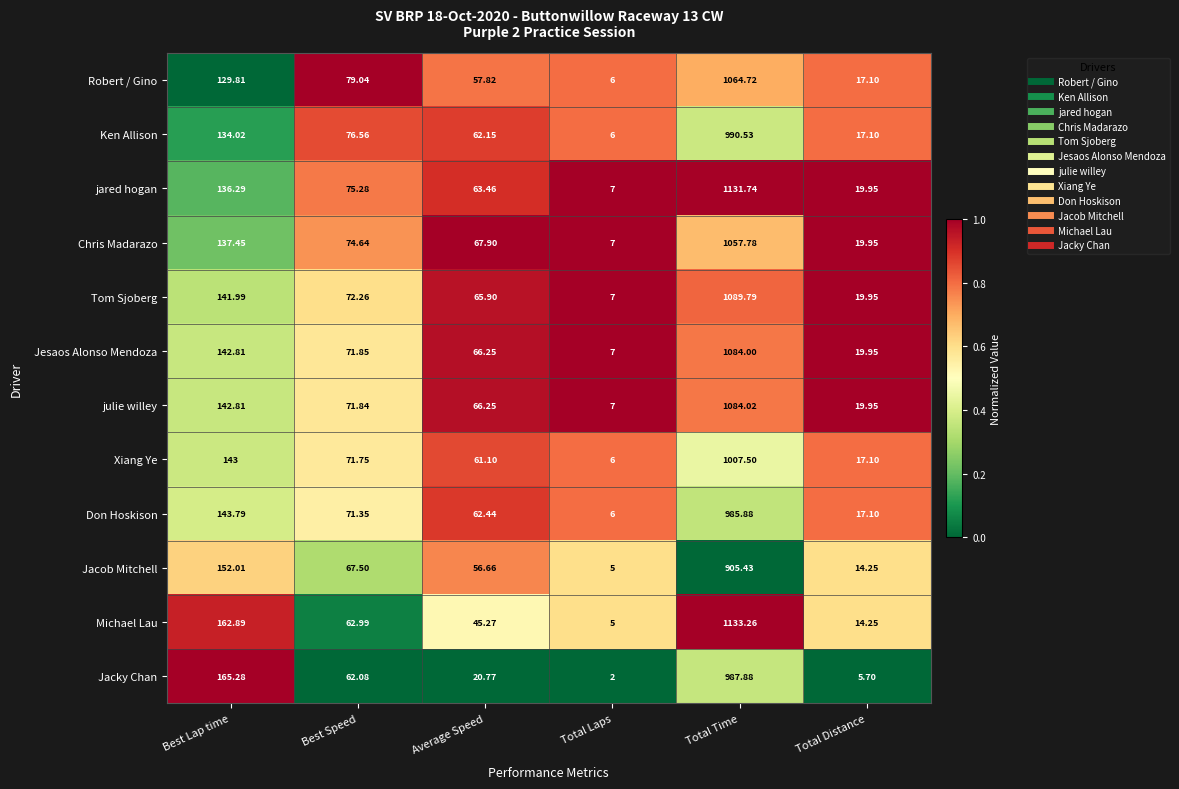

Which category has the highest value in the Robert / Gino series?

Total Time